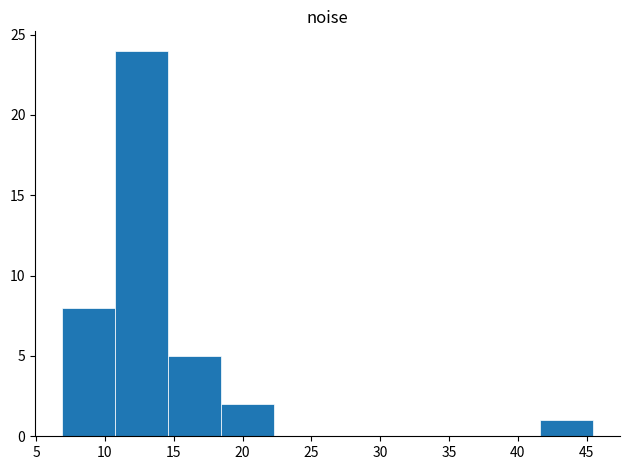

How tall is the bar that spans 41.5 to 45.5 on the x-axis? Neither the bar edges nor the heights are printed on the chart, so give them approximately, as read against the axes.

1